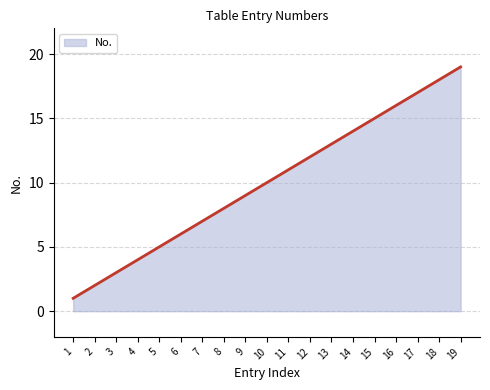

What is the change in value from 11 to 12?

+1